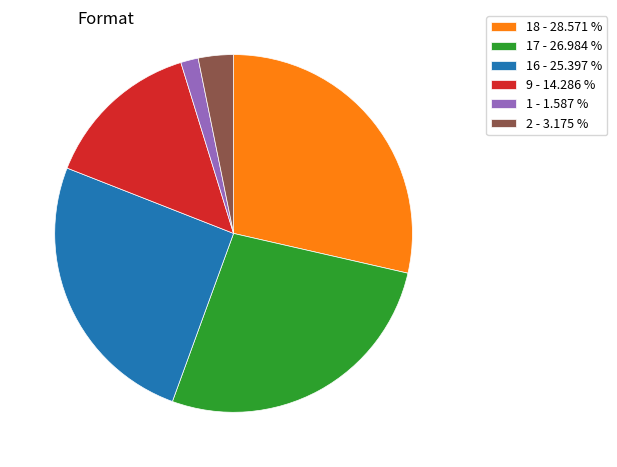

Count the number of slices in the pie.

6